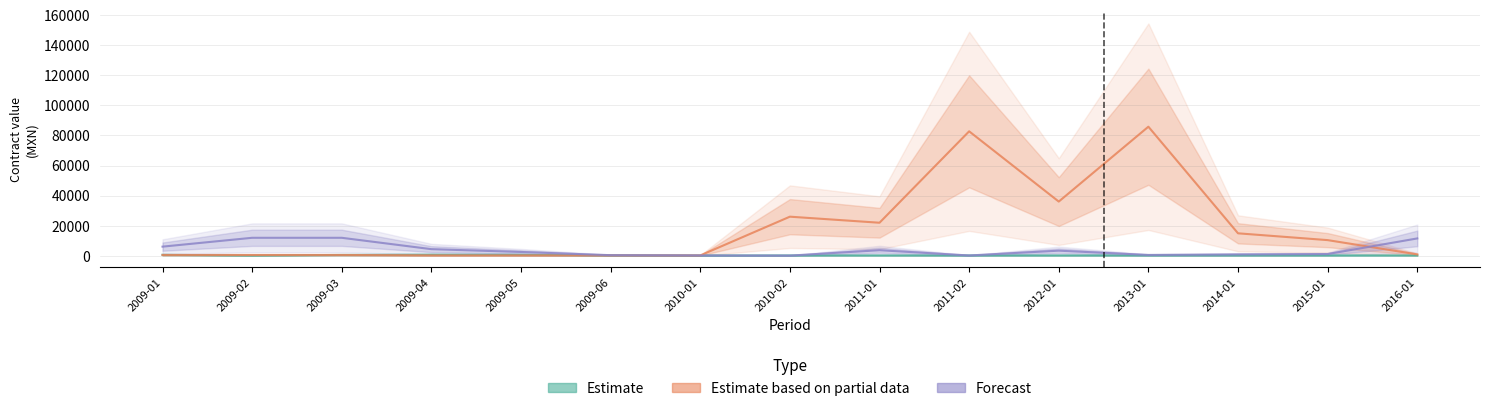

Where do Forecast and Estimate first cross each other?

2010-01 and 2010-02